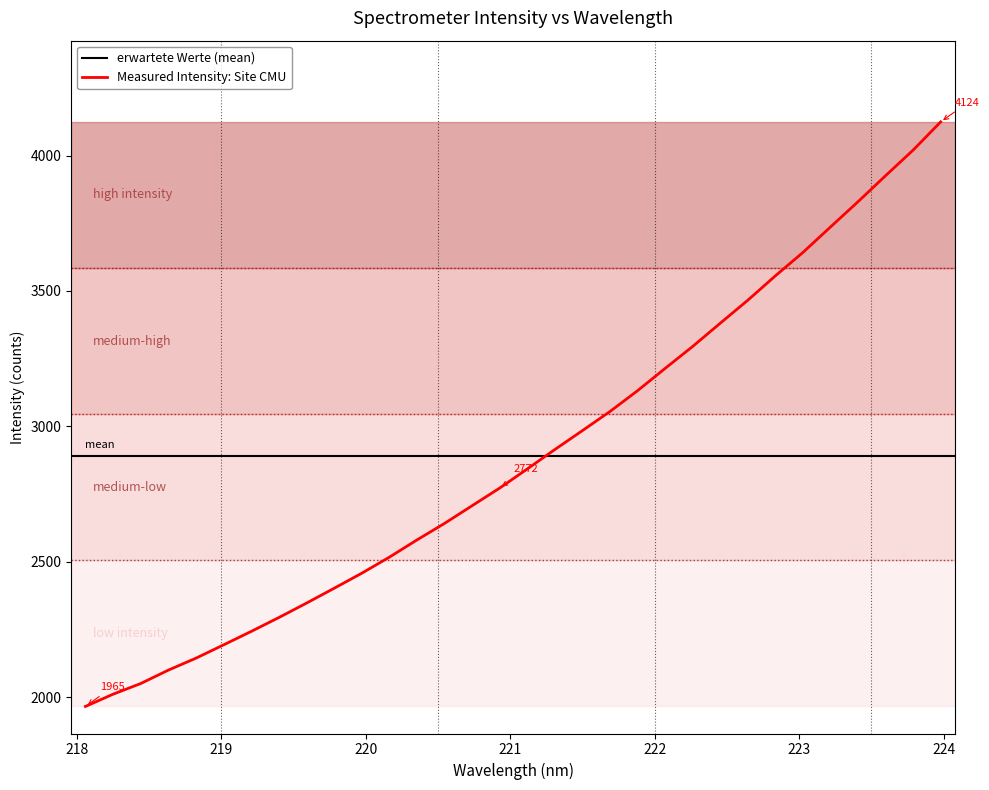

What is the lowest value of the Measured Intensity: Site CMU series?

1965.2